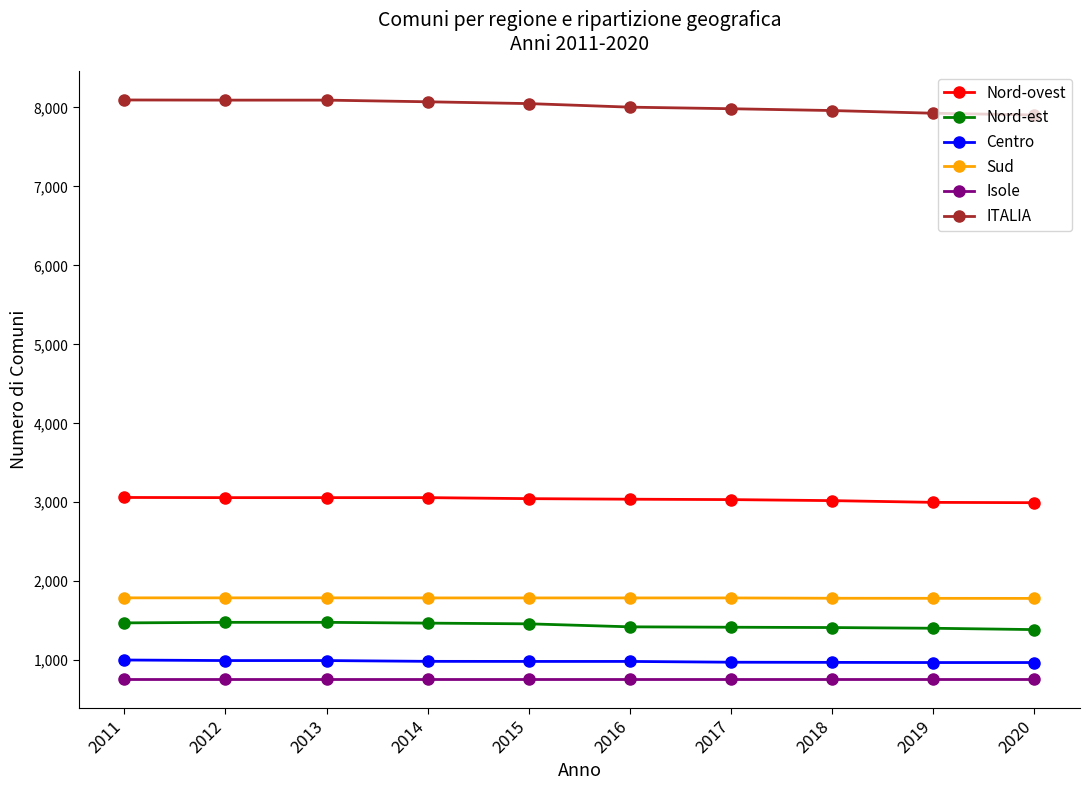

True or false: Sud has a value of 1789 at 2015.

True